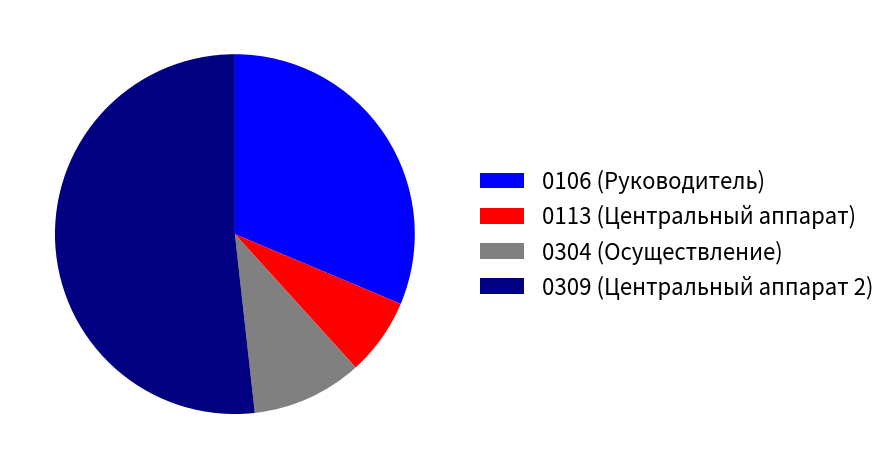

Approximately how many times larger is the value at 0309 (Центральный аппарат 2) compared to 0304 (Осуществление)?

5.2